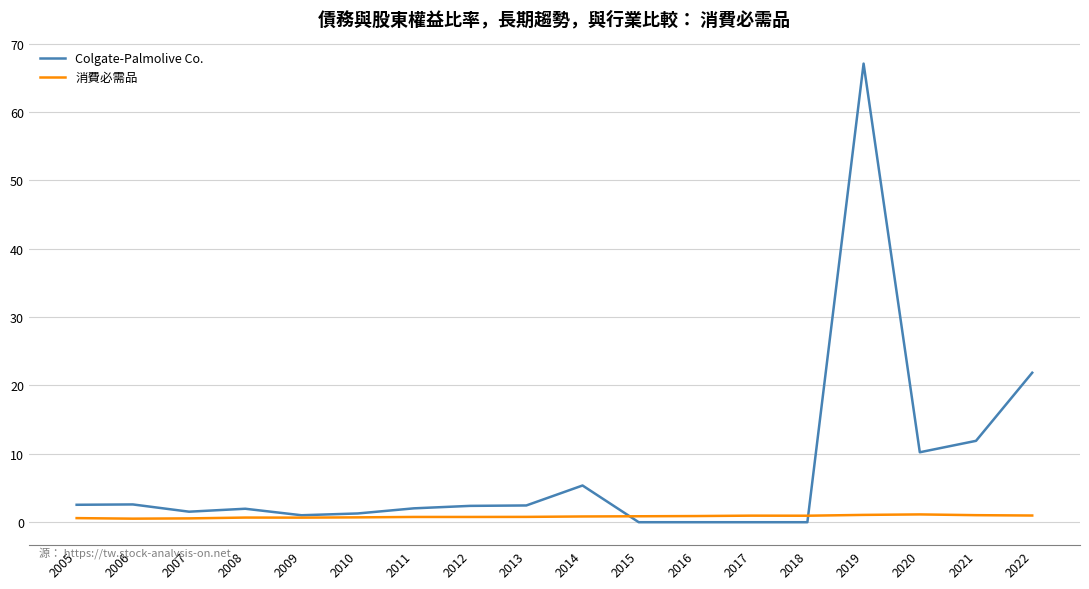

Count the number of categories in the chart.

18